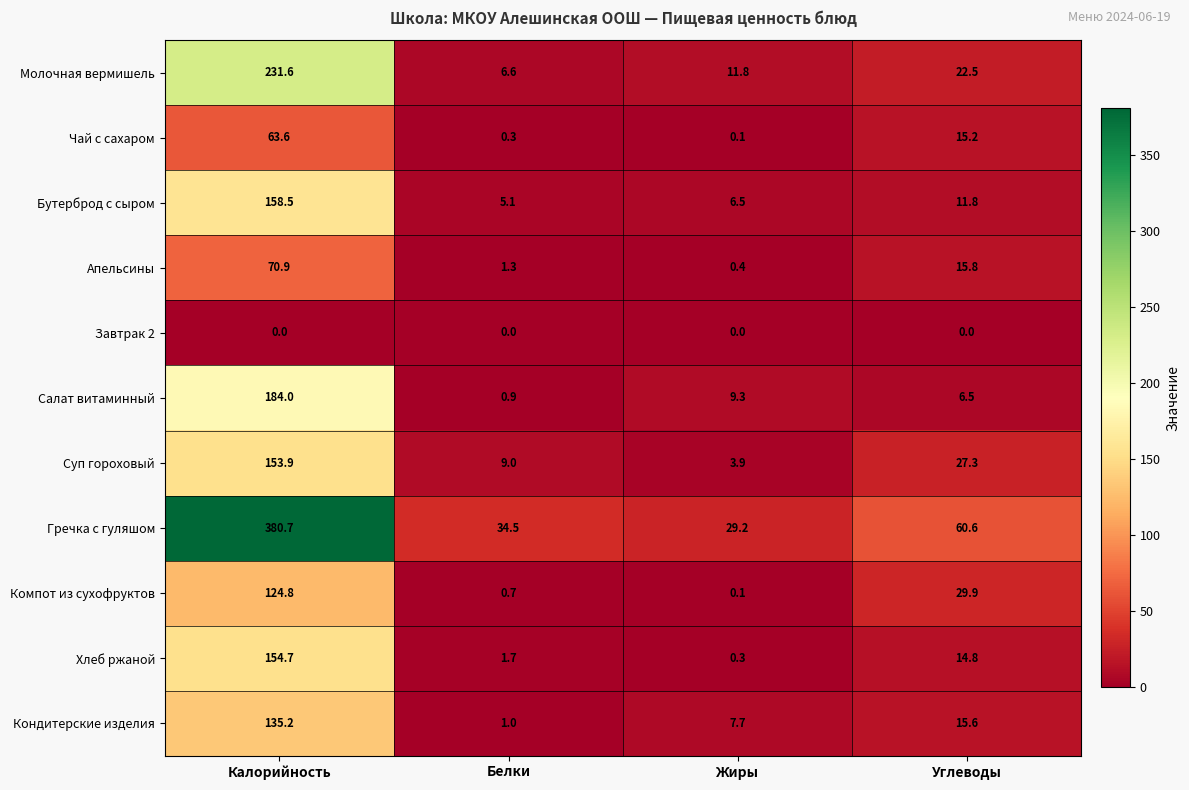

Which category has the highest value across all series?

Калорийность